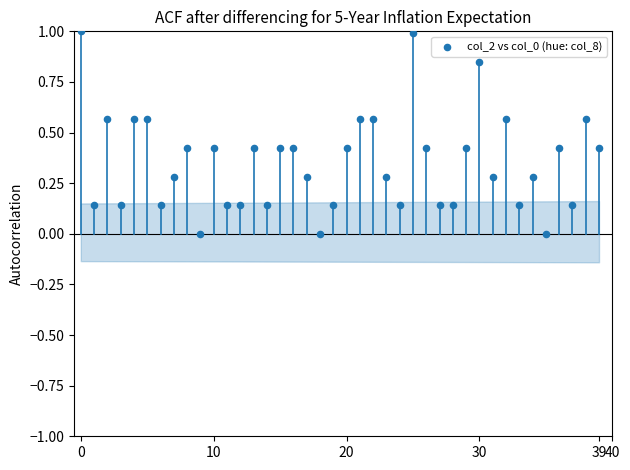

What is the range of Y values (max minus min)?

1.0